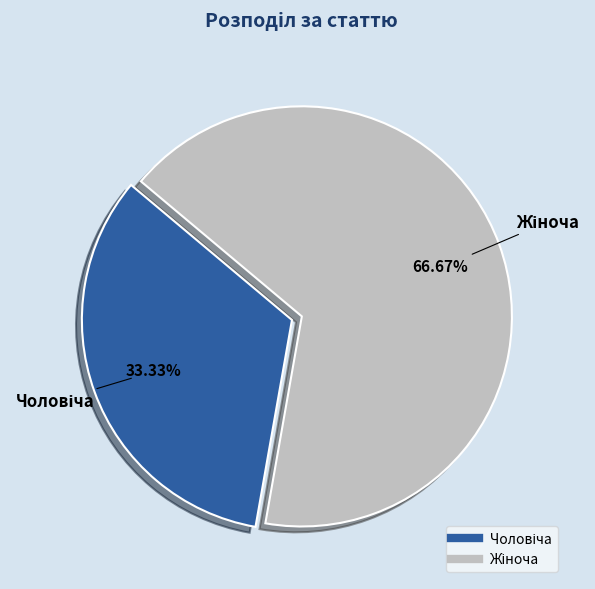

Count the number of slices in the pie.

2